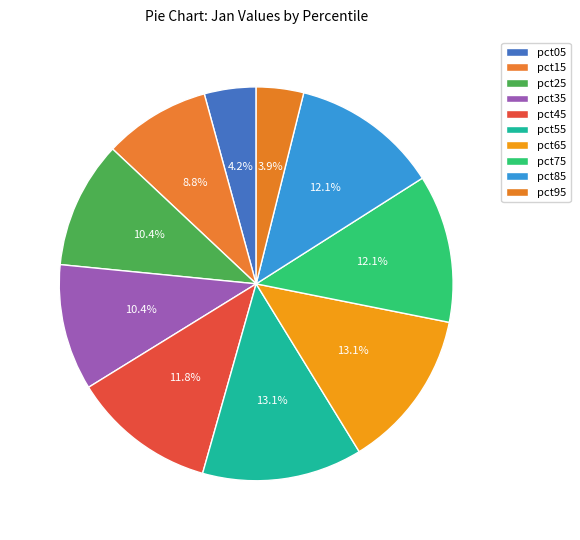

Count the number of slices in the pie.

10